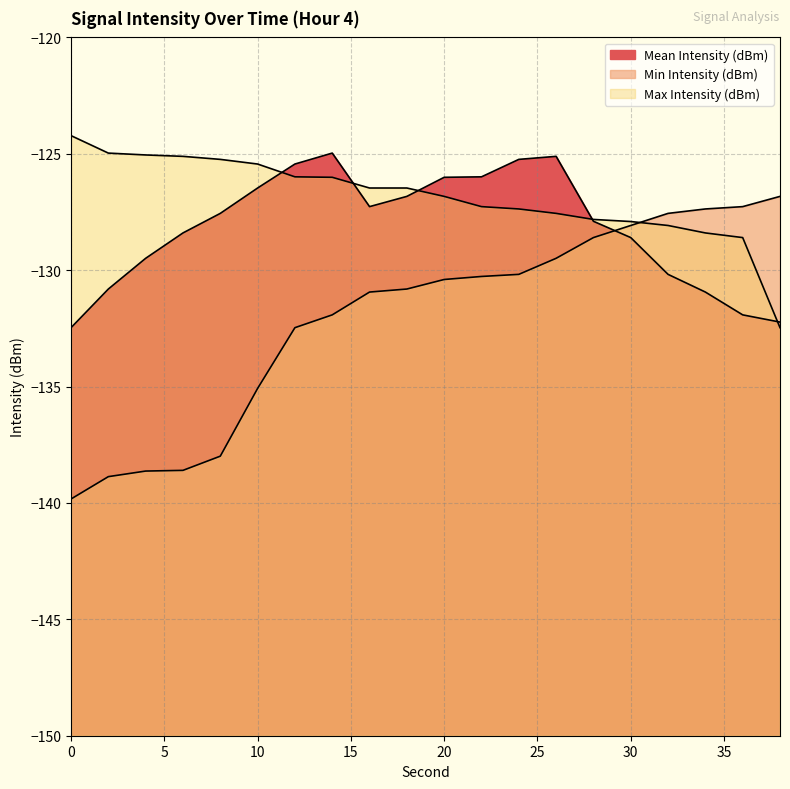

What is the spread (max minus min) of values at 2?

13.9